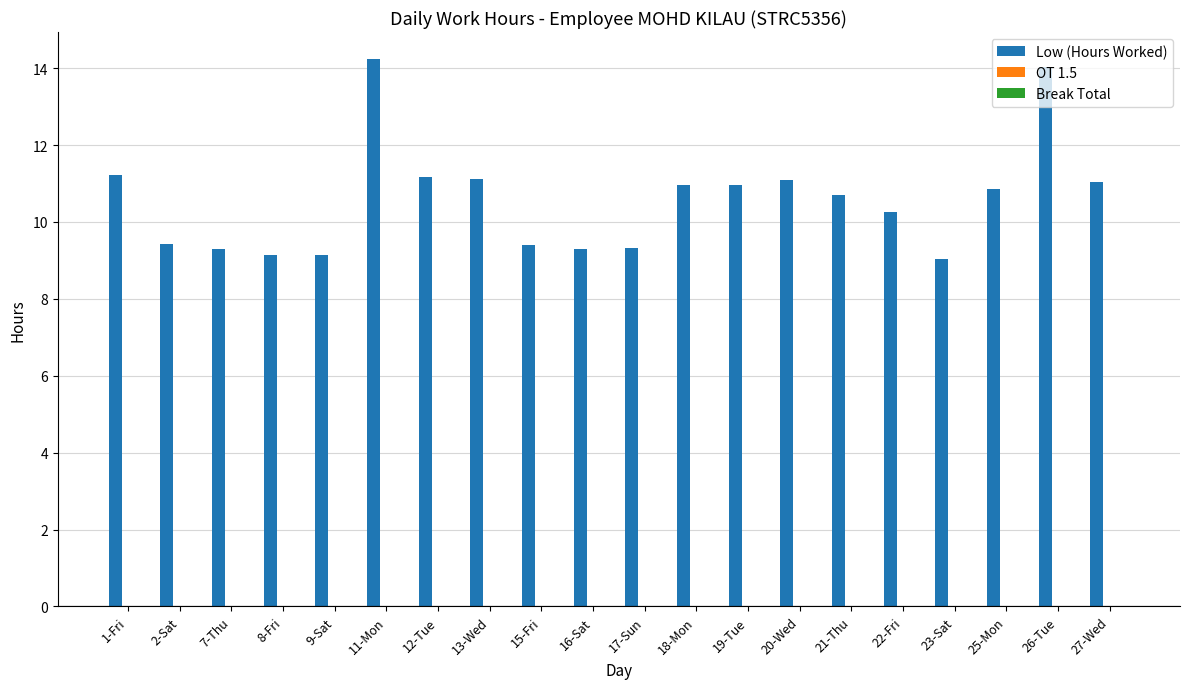

What is the maximum value shown in the chart?

14.2